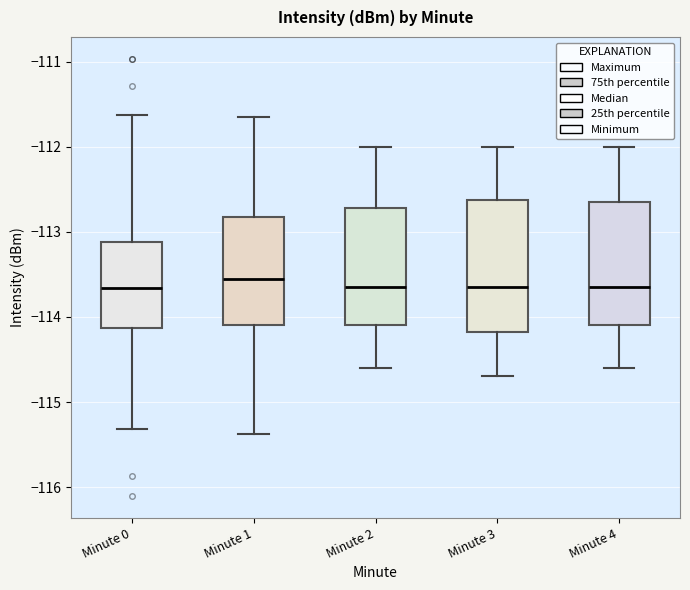

Where does the upper whisker of the box for Minute 1 end on the y-axis? The values are not printed on the chart, so give them approximately, as read against the axis.

-111.7